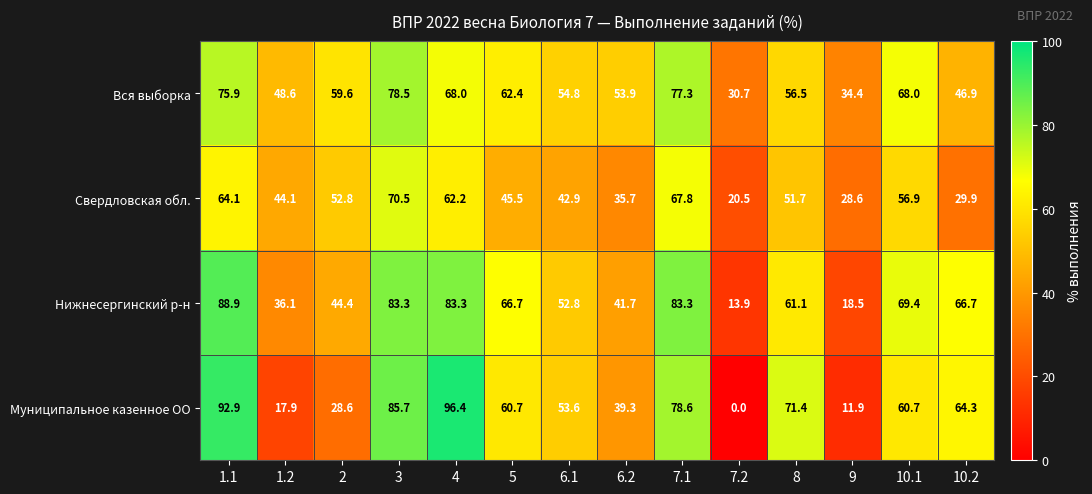

Rank the series at 10.1 from lowest to highest value.

Свердловская обл., Муниципальное казенное ОО, Вся выборка, Нижнесергинский р-н